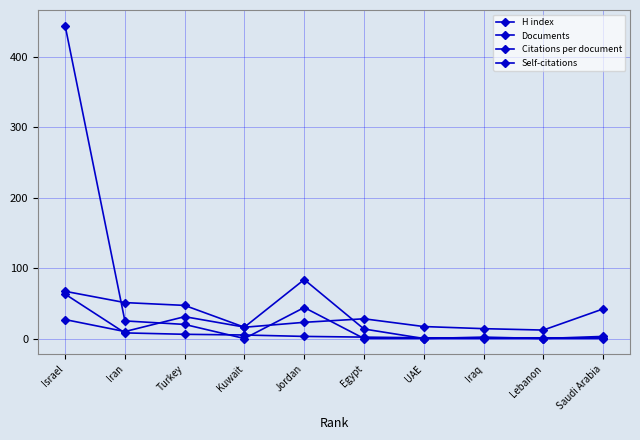

How many lines are shown in the chart?

4